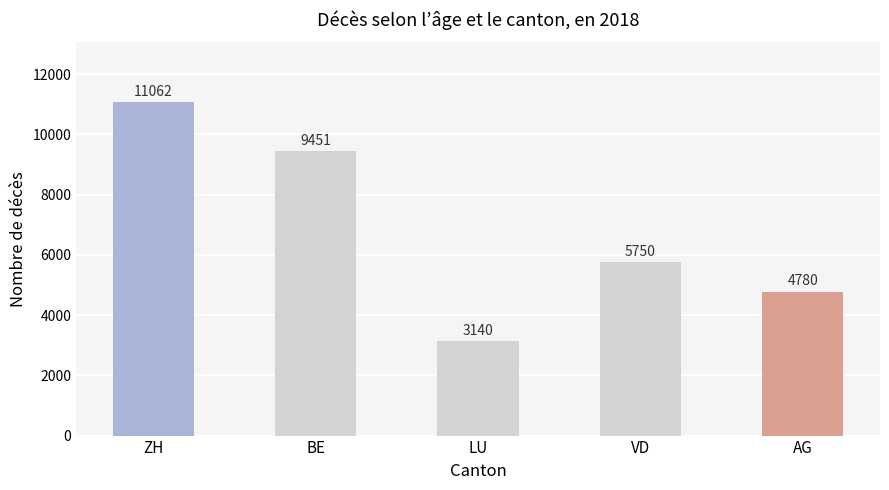

Approximately how many times larger is the value at LU compared to ZH?

0.3